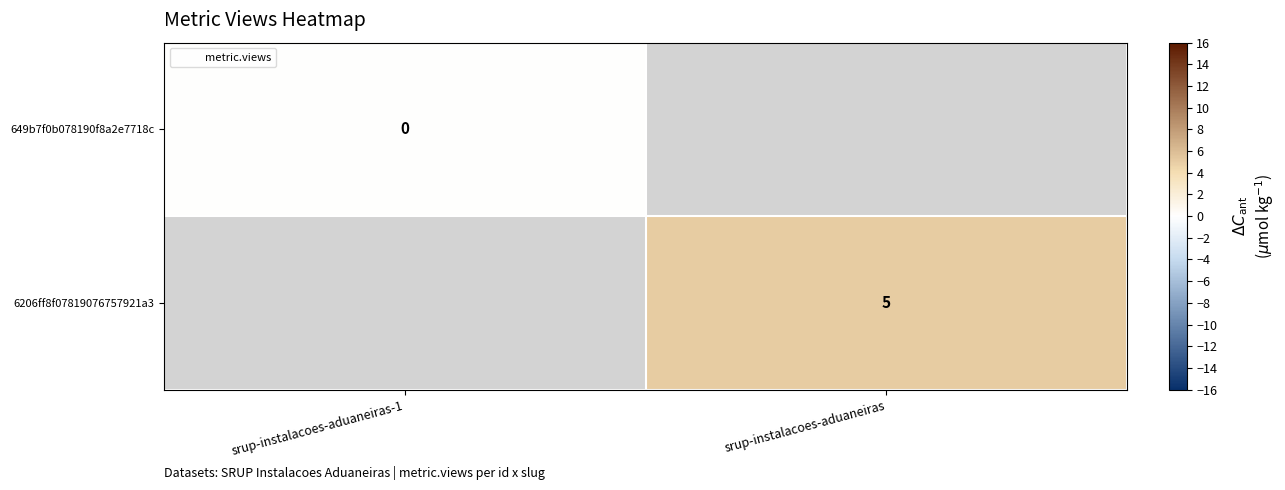

What value does the 6206ff8f07819076757921a3 series have at srup-instalacoes-aduaneiras?

5.0